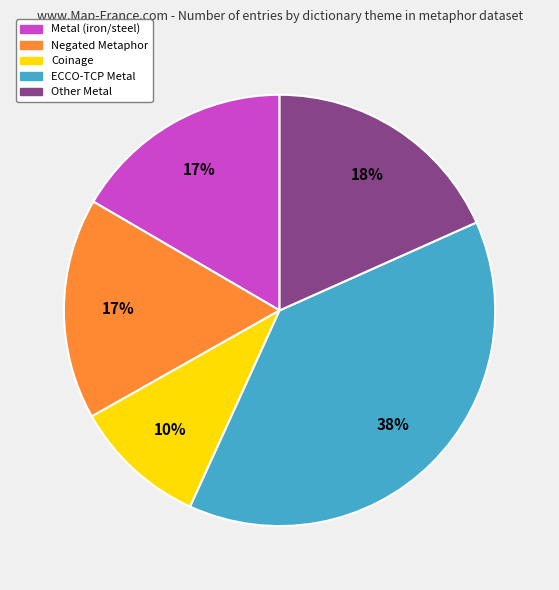

Is ECCO-TCP Metal the majority of the pie?

No